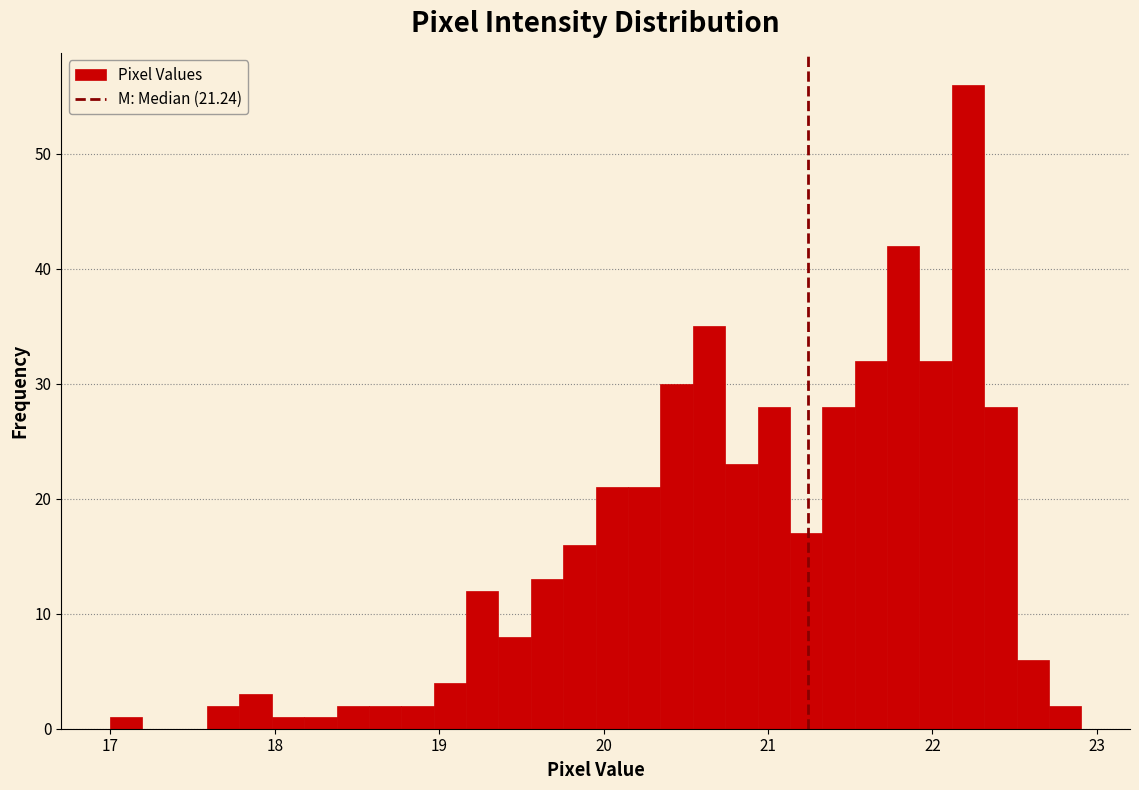

Around what value on the x-axis is the tallest bar? Give the approximate position of its centre, as read against the axis.

22.2